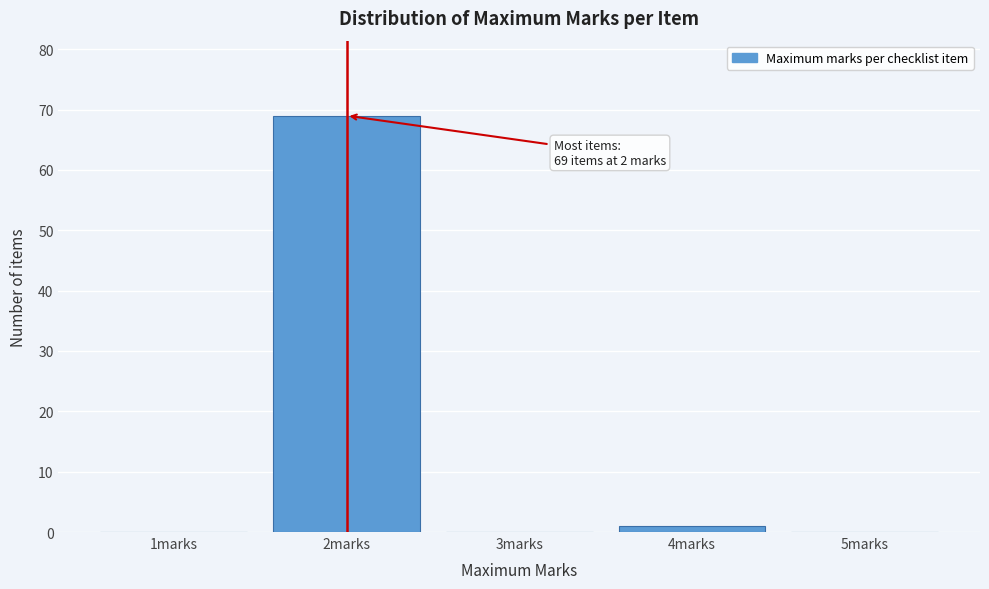

Over which range of the x-axis is the bar tallest?

1.5 to 2.5